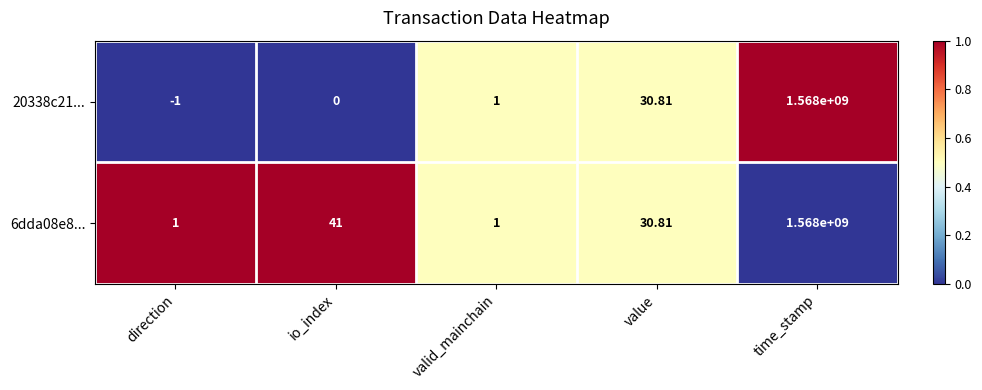

Which label corresponds to the smallest value in the chart?

direction